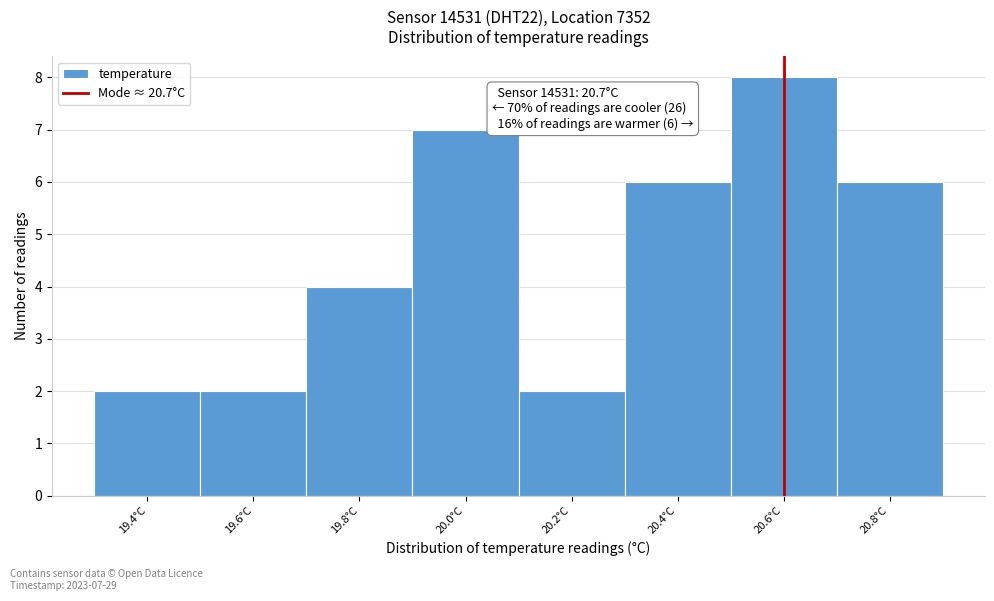

Reading right to left, transcribe all the data shown in this chart.

6	8	6	2	7	4	2	2